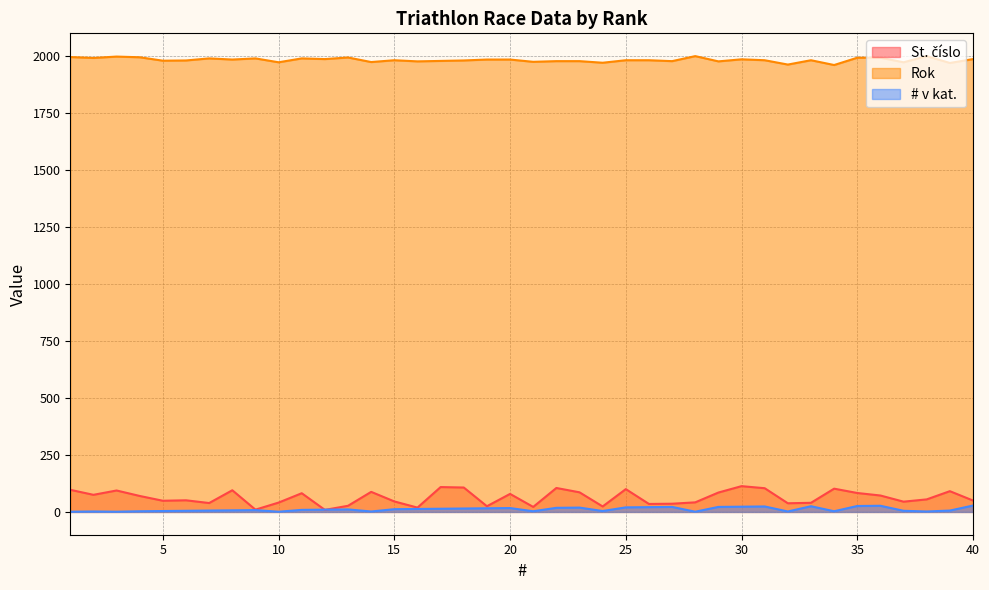

Which category has the lowest value in the # v kat. series?

1